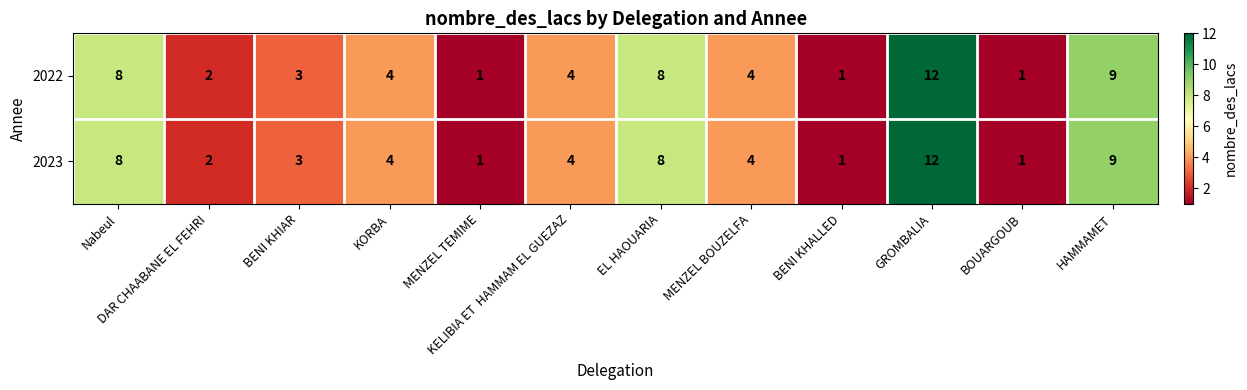

What is the total value across all series at GROMBALIA?

24